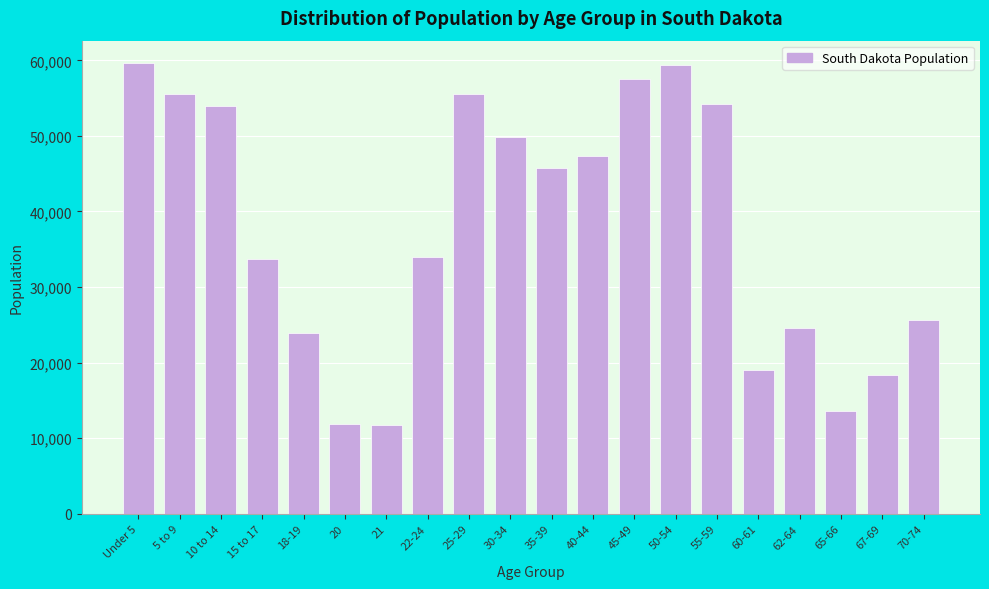

The value at 30-34 is 23110. True or false?

False